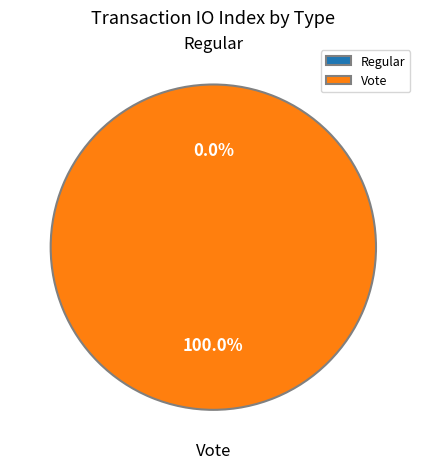

To the nearest percent, what is the combined percentage of Vote and Regular?

100%